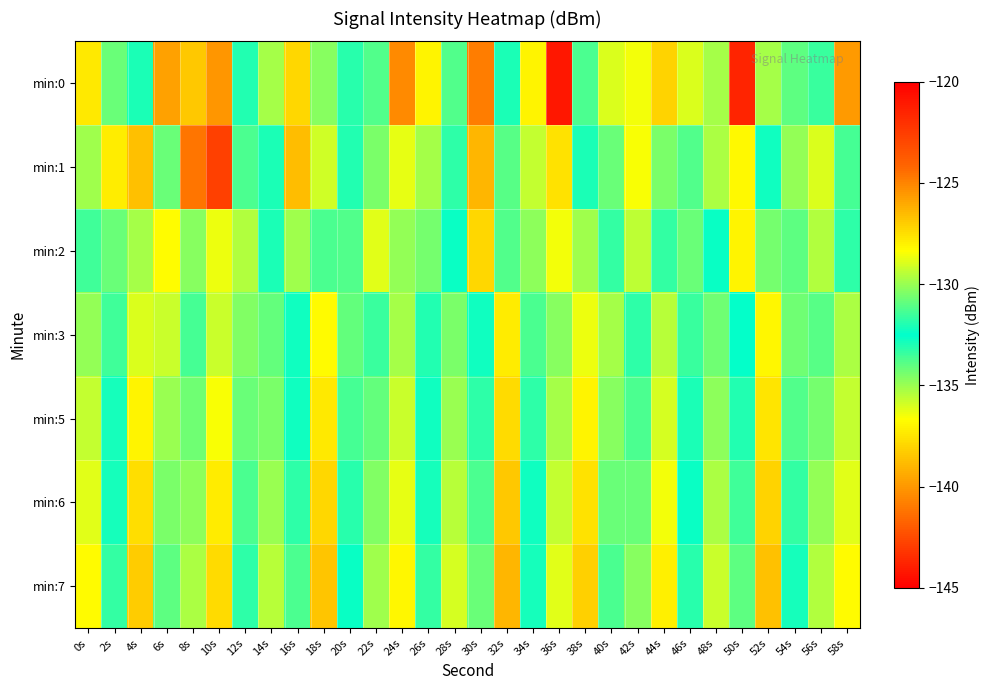

Reading right to left, transcribe all the data shown in this chart.

min:0: 58s=-125.6	56s=-133.4	54s=-134.1	52s=-129.8	50s=-143.8	48s=-129.8	46s=-128.9	44s=-127.2	42s=-128.6	40s=-128.9	38s=-131.2	36s=-121.1	34s=-128.0	32s=-133.0	30s=-124.9	28s=-131.2	26s=-128.1	24s=-140.5	22s=-133.8	20s=-131.8	18s=-134.7	16s=-127.3	14s=-129.8	12s=-133.0	10s=-140.1	8s=-126.9	6s=-125.8	4s=-132.9	2s=-130.8	0s=-127.7
min:1: 58s=-133.6	56s=-128.9	54s=-130.1	52s=-132.3	50s=-136.8	48s=-129.7	46s=-131.2	44s=-134.5	42s=-128.4	40s=-130.8	38s=-132.1	36s=-127.6	34s=-129.3	32s=-133.9	30s=-126.4	28s=-131.8	26s=-135.2	24s=-128.7	22s=-130.5	20s=-133.0	18s=-129.1	16s=-138.8	14s=-132.1	12s=-131.3	10s=-122.7	8s=-141.1	6s=-134.2	4s=-138.7	2s=-137.2	0s=-129.9
min:2: 58s=-133.2	56s=-129.6	54s=-131.0	52s=-134.4	50s=-128.1	48s=-132.6	46s=-130.8	44s=-133.3	42s=-129.4	40s=-131.7	38s=-135.1	36s=-128.5	34s=-130.2	32s=-133.8	30s=-127.3	28s=-132.4	26s=-130.6	24s=-134.9	22s=-128.8	20s=-131.2	18s=-133.7	16s=-129.9	14s=-132.1	12s=-135.4	10s=-128.6	8s=-130.3	6s=-136.7	4s=-129.8	2s=-134.2	0s=-131.5
min:3: 58s=-129.7	56s=-131.1	54s=-134.3	52s=-128.2	50s=-132.5	48s=-130.7	46s=-133.4	44s=-129.5	42s=-131.8	40s=-135.2	38s=-128.6	36s=-130.3	34s=-133.7	32s=-127.9	30s=-132.3	28s=-130.5	26s=-133.0	24s=-129.8	22s=-131.6	20s=-134.1	18s=-128.3	16s=-132.7	14s=-130.9	12s=-134.6	10s=-129.2	8s=-131.4	6s=-135.8	4s=-128.9	2s=-133.5	0s=-130.1
min:5: 58s=-129.3	56s=-130.6	54s=-133.8	52s=-127.7	50s=-132.0	48s=-130.2	46s=-132.9	44s=-129.0	42s=-131.3	40s=-134.7	38s=-128.1	36s=-129.8	34s=-133.2	32s=-127.4	30s=-131.8	28s=-130.0	26s=-132.7	24s=-129.2	22s=-130.9	20s=-133.6	18s=-127.8	16s=-132.3	14s=-130.5	12s=-134.2	10s=-128.4	8s=-130.7	6s=-135.0	4s=-128.1	2s=-132.8	0s=-129.3
min:6: 58s=-128.8	56s=-130.1	54s=-133.3	52s=-127.2	50s=-131.5	48s=-129.7	46s=-132.4	44s=-128.5	42s=-130.8	40s=-134.2	38s=-127.6	36s=-129.3	34s=-132.7	32s=-126.9	30s=-131.3	28s=-129.5	26s=-132.2	24s=-128.7	22s=-130.4	20s=-133.1	18s=-127.3	16s=-131.8	14s=-130.0	12s=-133.7	10s=-127.9	8s=-130.2	6s=-134.5	4s=-127.5	2s=-132.2	0s=-128.8
min:7: 58s=-128.3	56s=-129.6	54s=-132.8	52s=-126.7	50s=-131.0	48s=-129.2	46s=-131.9	44s=-128.0	42s=-130.3	40s=-133.7	38s=-127.1	36s=-128.8	34s=-132.2	32s=-126.4	30s=-130.8	28s=-129.0	26s=-131.7	24s=-128.2	22s=-129.9	20s=-132.6	18s=-126.8	16s=-131.3	14s=-129.5	12s=-133.2	10s=-127.4	8s=-129.7	6s=-134.0	4s=-127.0	2s=-131.7	0s=-128.3